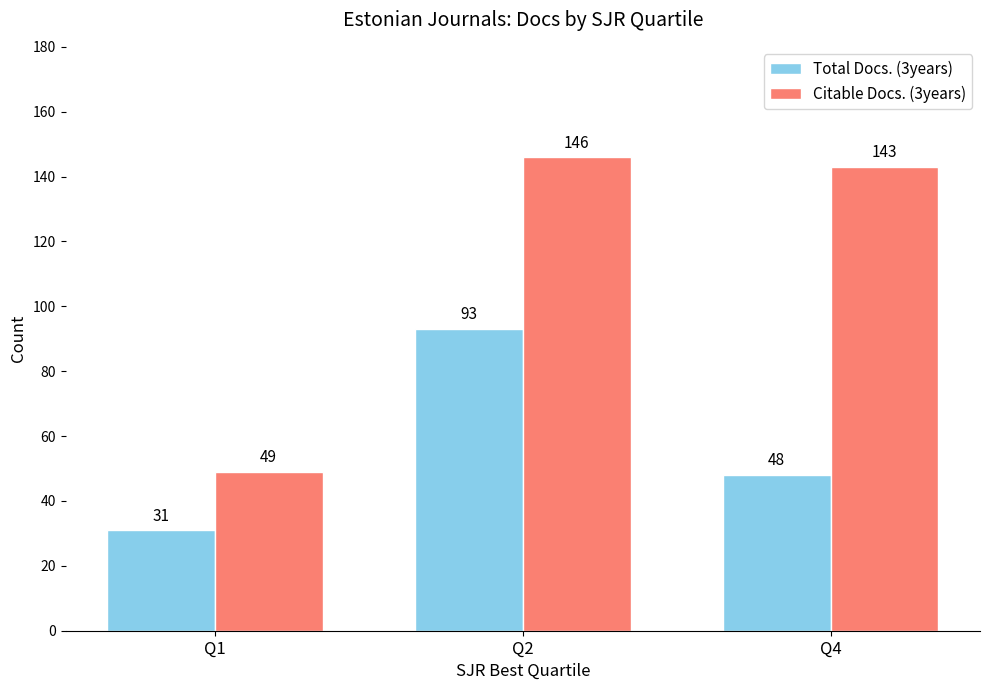

Reading left to right, list all the values displayed in this chart.

Total Docs. (3years): 31	93	48
Citable Docs. (3years): 49	146	143